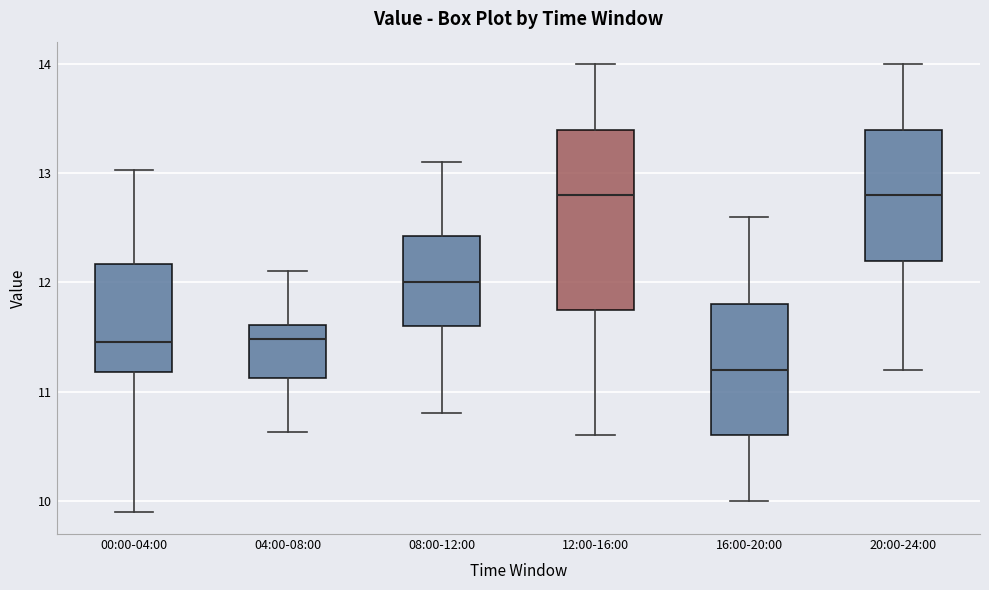

Reading left to right, read every box against the y-axis: the position of its median line, the range the box covers, and the ends of its whiskers. The values are not printed on the chart, so give them approximately, as read against the axis.

00:00-04:00: median 11.5, box 11.2 to 12.2, whiskers 9.9 to 13.0
04:00-08:00: median 11.5, box 11.1 to 11.6, whiskers 10.6 to 12.1
08:00-12:00: median 12.0, box 11.6 to 12.4, whiskers 10.8 to 13.1
12:00-16:00: median 12.8, box 11.8 to 13.4, whiskers 10.6 to 14.0
16:00-20:00: median 11.2, box 10.6 to 11.8, whiskers 10.0 to 12.6
20:00-24:00: median 12.8, box 12.2 to 13.4, whiskers 11.2 to 14.0